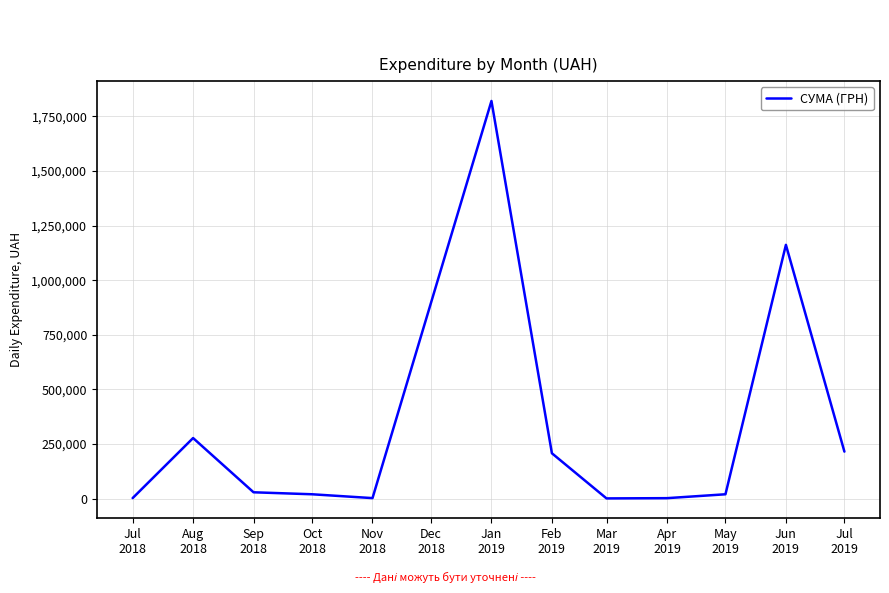

What is the difference between the maximum and minimum values?

1818220.7